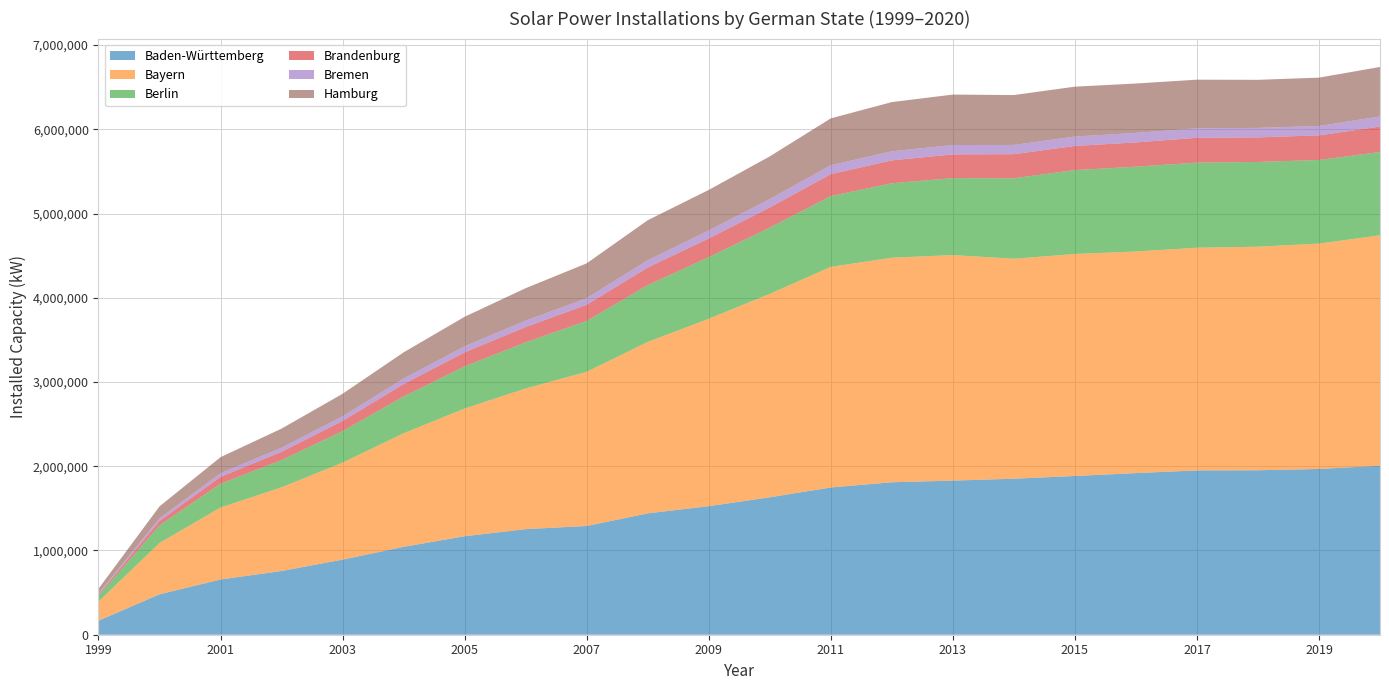

Reading left to right, transcribe all the data shown in this chart.

Baden-Württemberg: 166771	479843	655670	756259	891425	1043233	1169058	1253170	1290803	1440617	1525777	1631430	1747952	1809865	1829381	1851973	1884399	1918435	1950367	1952272	1967730	2005662
Bayern: 226216	609344	854176	993773	1151285	1348036	1515624	1669989	1830209	2034612	2224673	2414506	2618495	2665465	2677093	2610952	2635457	2630613	2643522	2653459	2675029	2735576
Berlin: 68687	209921	282293	322623	374444	437320	500867	547762	604161	674161	731430	786827	840324	884053	913564	955484	995563	1006806	1010140	1006388	992558	988795
Brandenburg: 16829	51104	81655	99519	120542	146730	166690	181208	192063	209532	222389	238674	260470	271189	281701	285705	286708	287744	294746	291602	292243	302240
Bremen: 12267	31135	42320	47732	54647	64862	71713	75441	77340	85481	94415	99610	105465	107960	111063	109704	111171	113705	112852	112257	111596	120037
Hamburg: 54904	142297	191585	226713	267929	311736	350542	385927	414063	475748	481364	506829	556460	584036	598997	592192	592440	585772	577127	570956	573648	587237